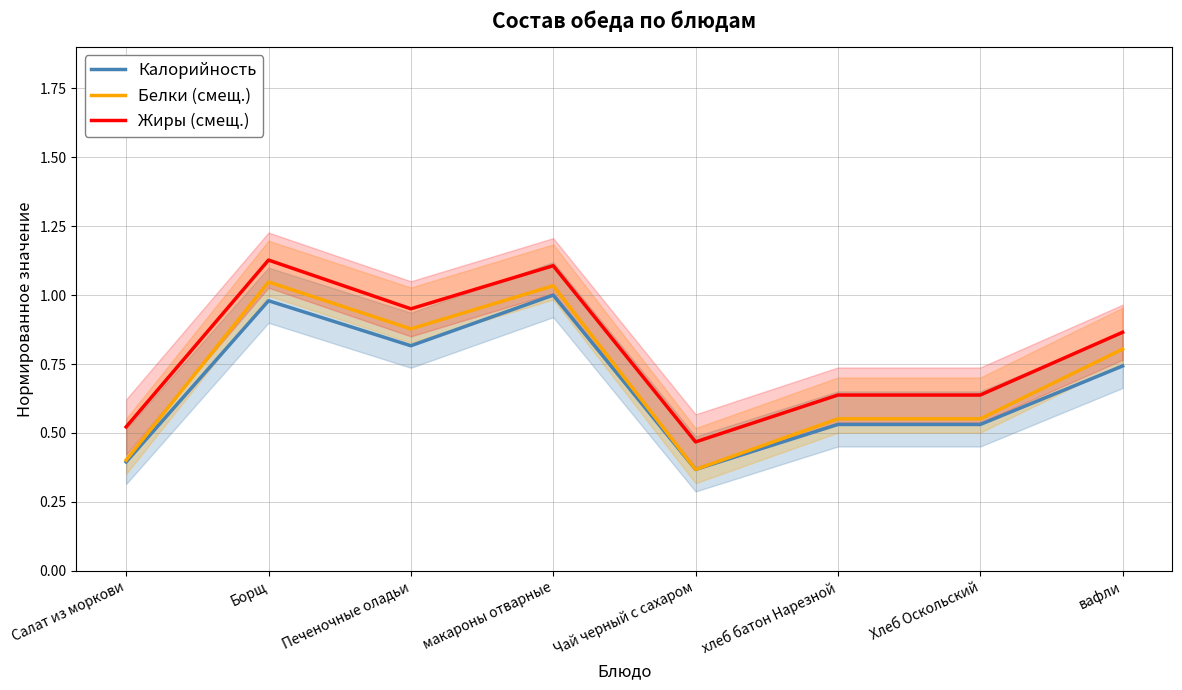

Which series has the largest total across all categories?

Жиры (смещ.)